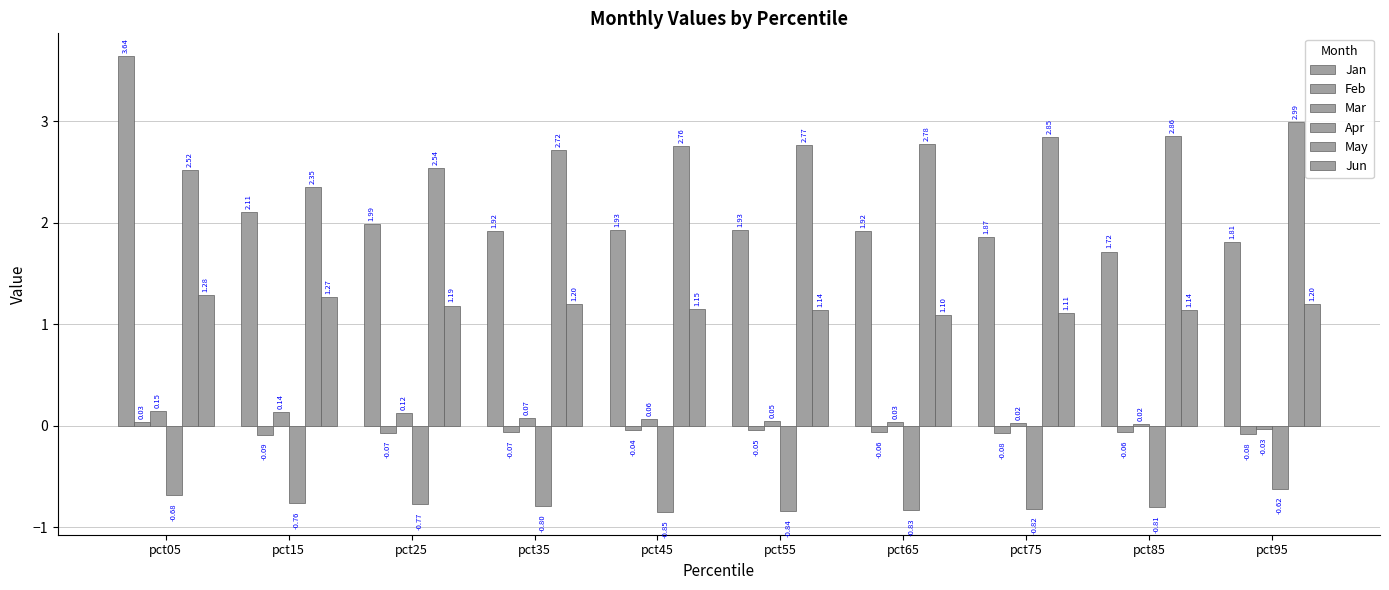

How many bars are there in each group?

6